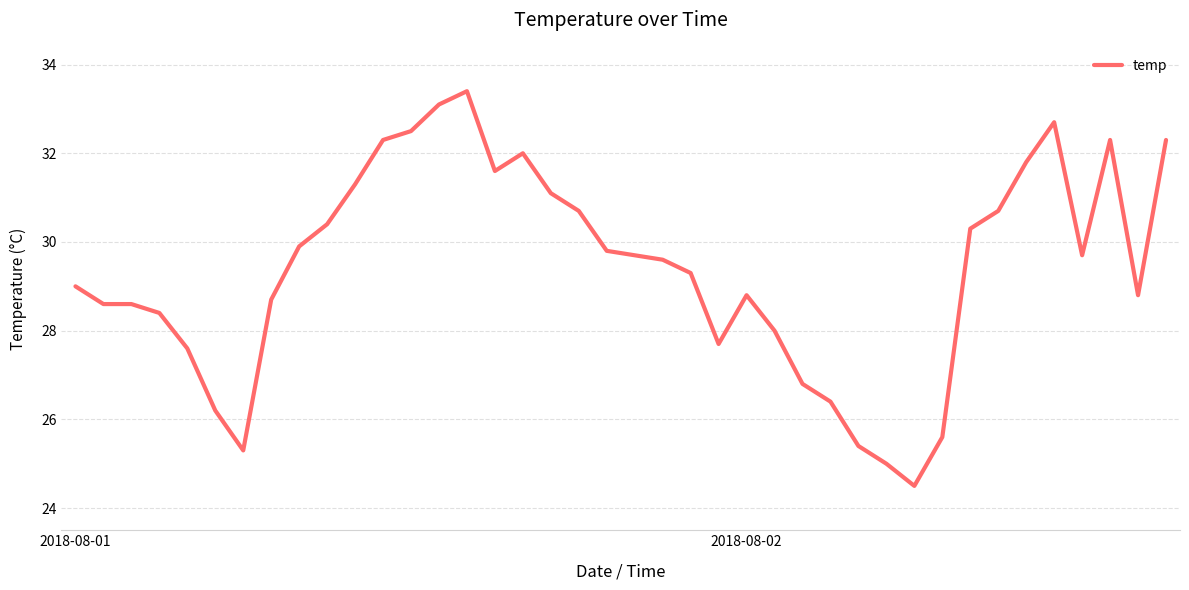

What is the difference between the maximum and minimum values?

8.9